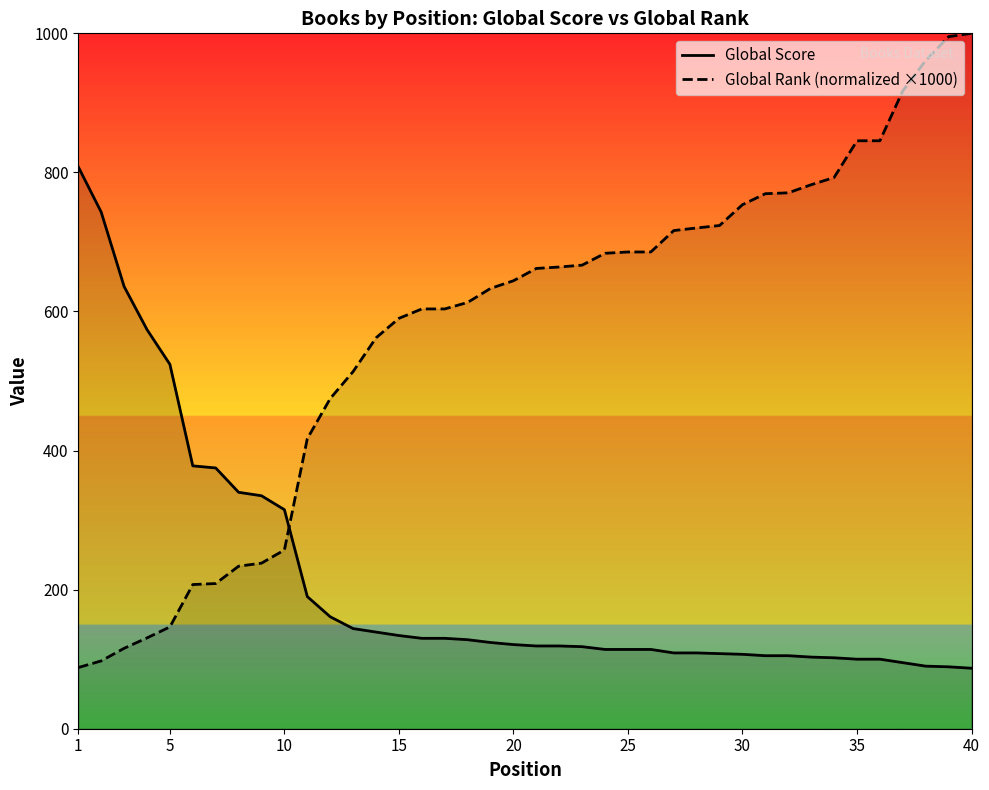

What is the difference between the Global Rank (normalized ×1000) values at 5 and 15?

443.8